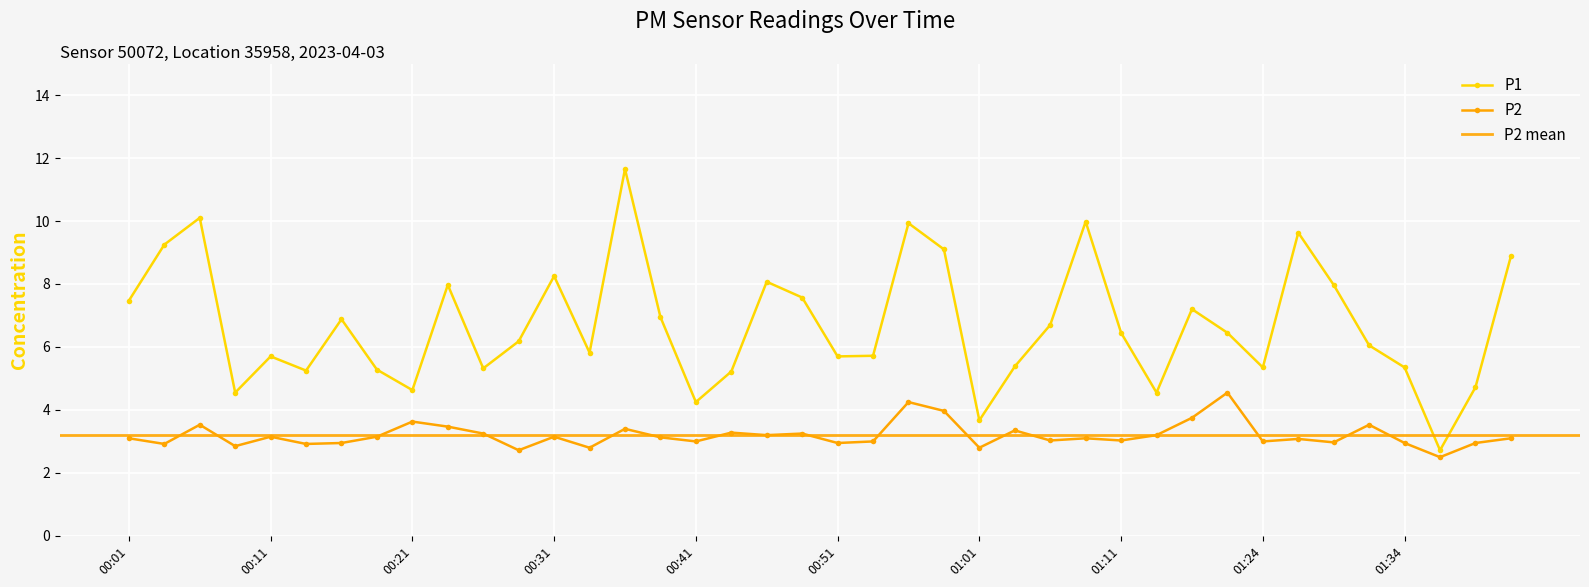

Reading left to right, list all the values displayed in this chart.

P1: 00:01=7.5	00:03=9.2	00:06=10.1	00:08=4.5	00:11=5.7	00:13=5.2	00:16=6.9	00:18=5.3	00:21=4.6	00:23=8.0	00:26=5.3	00:28=6.2	00:31=8.2	00:33=5.8	00:36=11.7	00:38=7.0	00:41=4.2	00:43=5.2	00:46=8.1	00:48=7.6	00:51=5.7	00:53=5.7	00:56=9.9	00:58=9.1	01:01=3.7	01:03=5.4	01:06=6.7	01:08=10.0	01:11=6.5	01:13=4.5	01:16=7.2	01:18=6.5	01:24=5.3	01:26=9.6	01:29=8.0	01:32=6.0	01:34=5.3	01:36=2.7	01:39=4.7	01:41=8.9
P2: 00:01=3.1	00:03=2.9	00:06=3.5	00:08=2.9	00:11=3.1	00:13=2.9	00:16=3.0	00:18=3.1	00:21=3.6	00:23=3.5	00:26=3.2	00:28=2.7	00:31=3.1	00:33=2.8	00:36=3.4	00:38=3.1	00:41=3.0	00:43=3.3	00:46=3.2	00:48=3.2	00:51=3.0	00:53=3.0	00:56=4.2	00:58=4.0	01:01=2.8	01:03=3.4	01:06=3.0	01:08=3.1	01:11=3.0	01:13=3.2	01:16=3.8	01:18=4.5	01:24=3.0	01:26=3.1	01:29=3.0	01:32=3.5	01:34=3.0	01:36=2.5	01:39=3.0	01:41=3.1